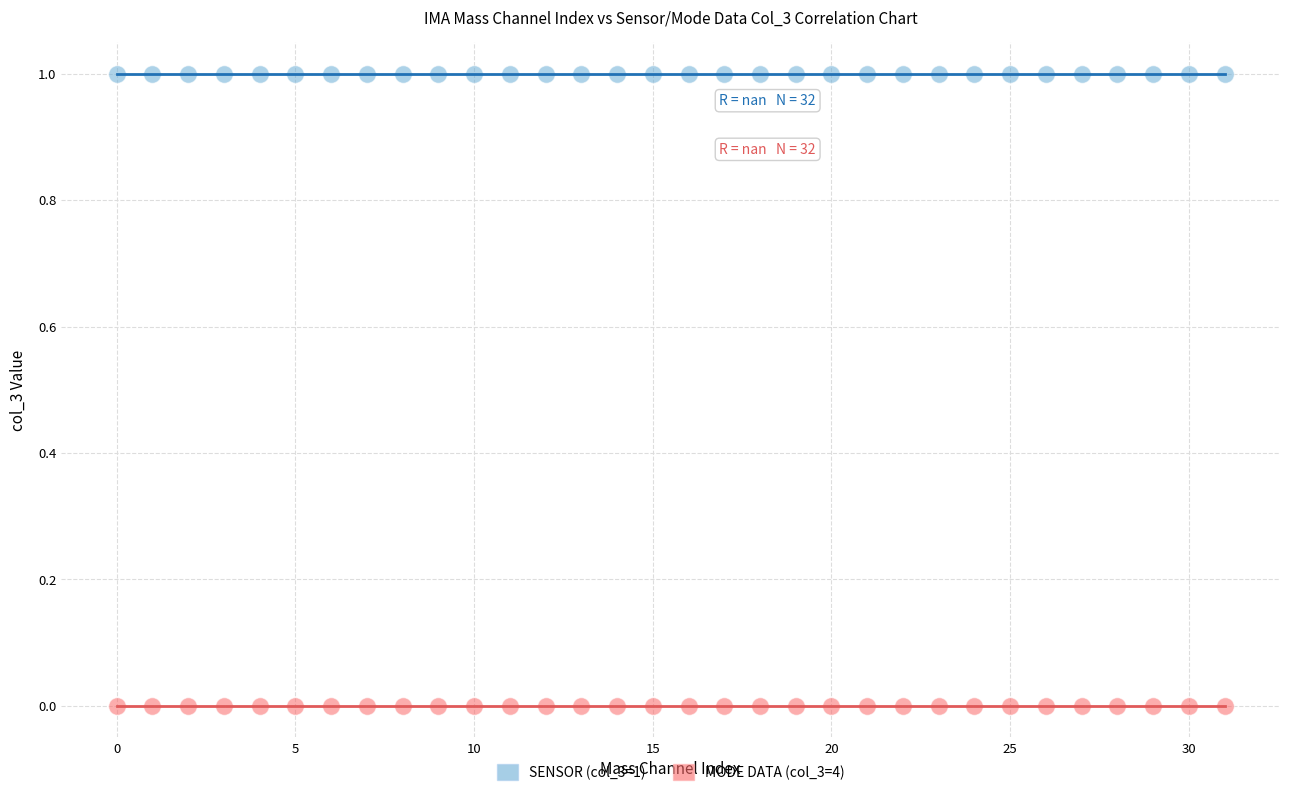

Which series reaches the minimum Y coordinate?

MODE DATA (col_3=4)